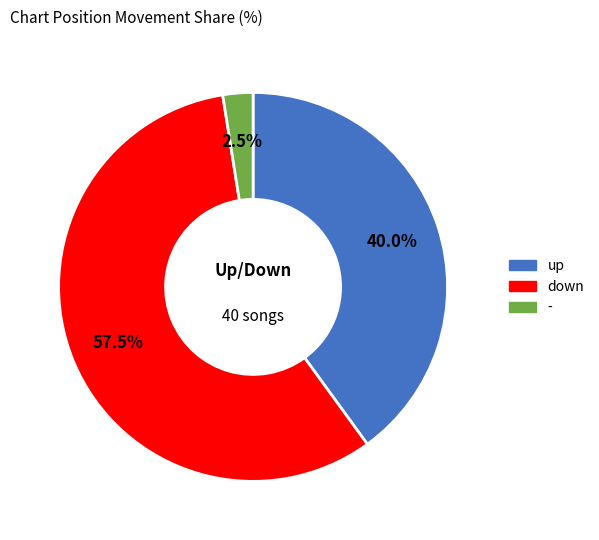

Count the number of slices in the pie.

3